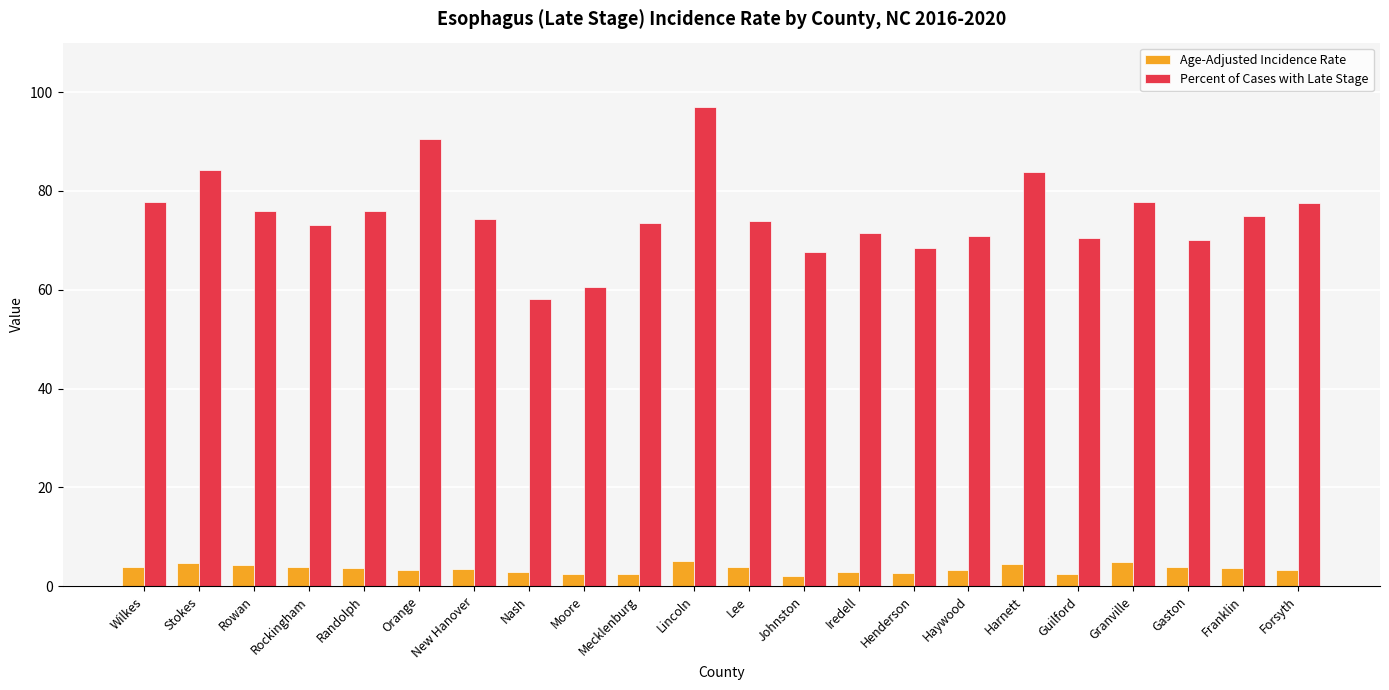

What is the total value across all series at Stokes?

89.0